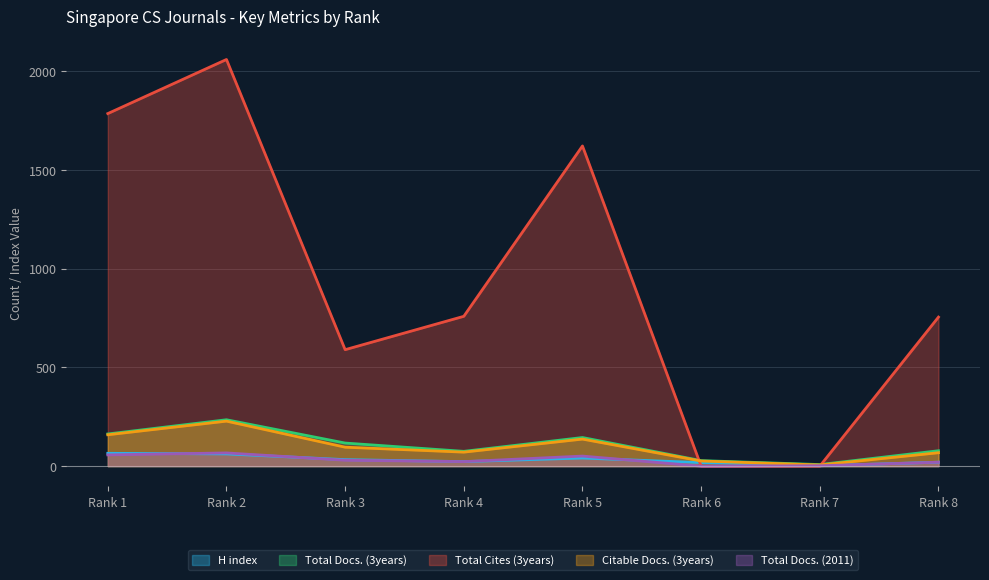

What is the sum of all Total Docs. (2011) values?

250